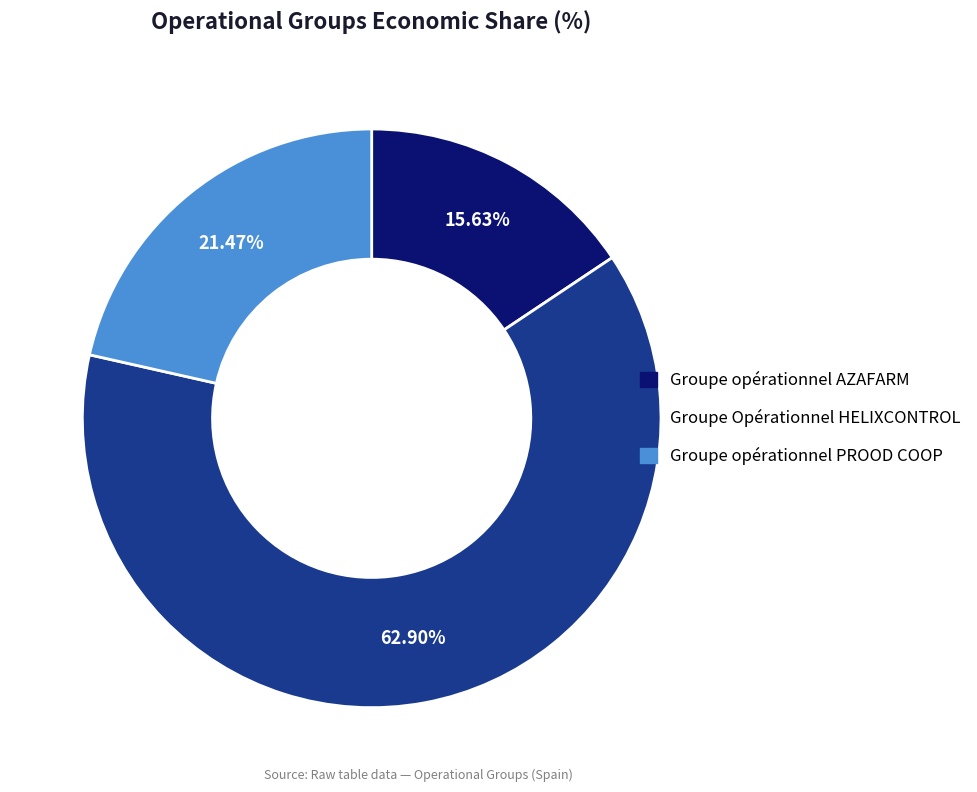

To the nearest percent, what is the average slice percentage?

33%